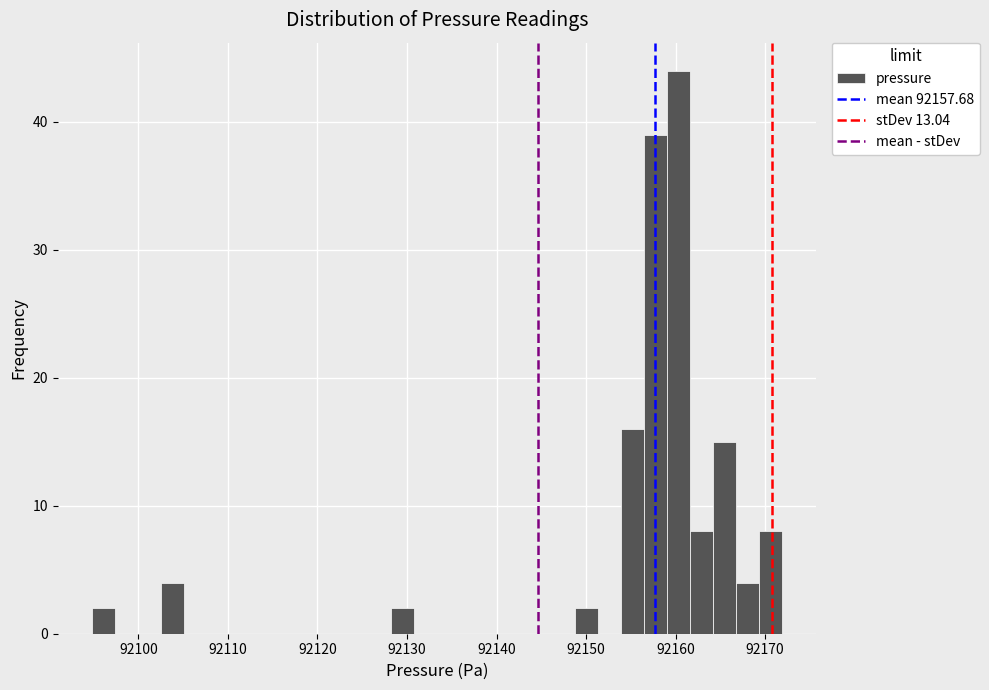

Around what value on the x-axis is the tallest bar? Give the approximate position of its centre, as read against the axis.

92160